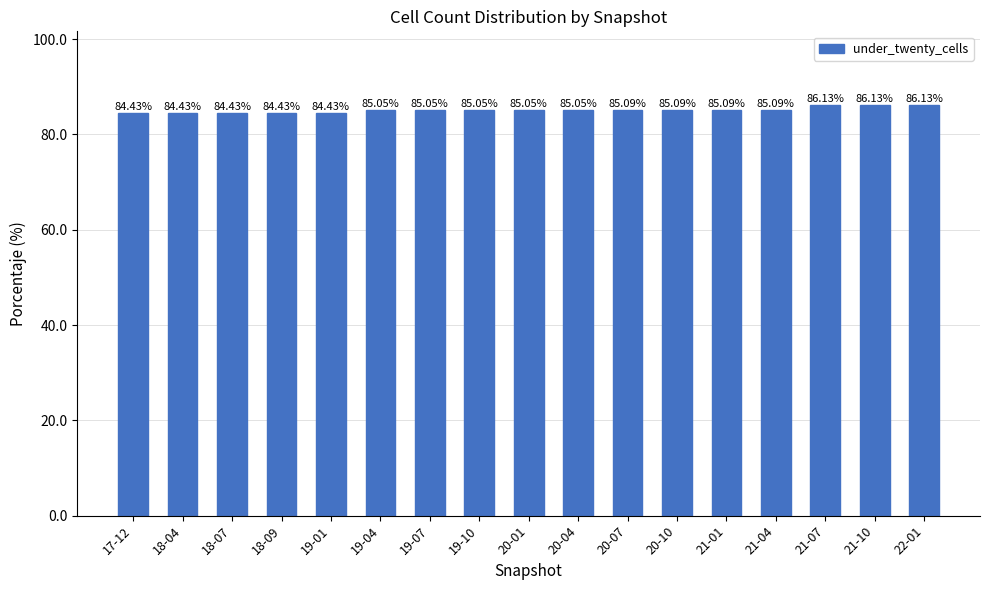

Is it true that the value at 20-07 is 85.1?

True